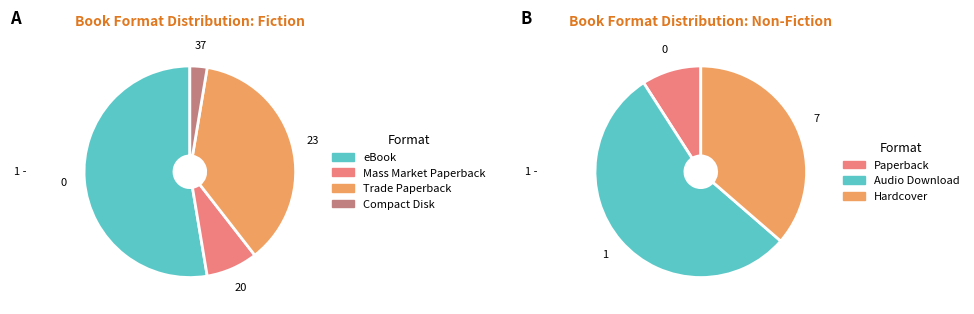

Count the number of slices in the pie.

7